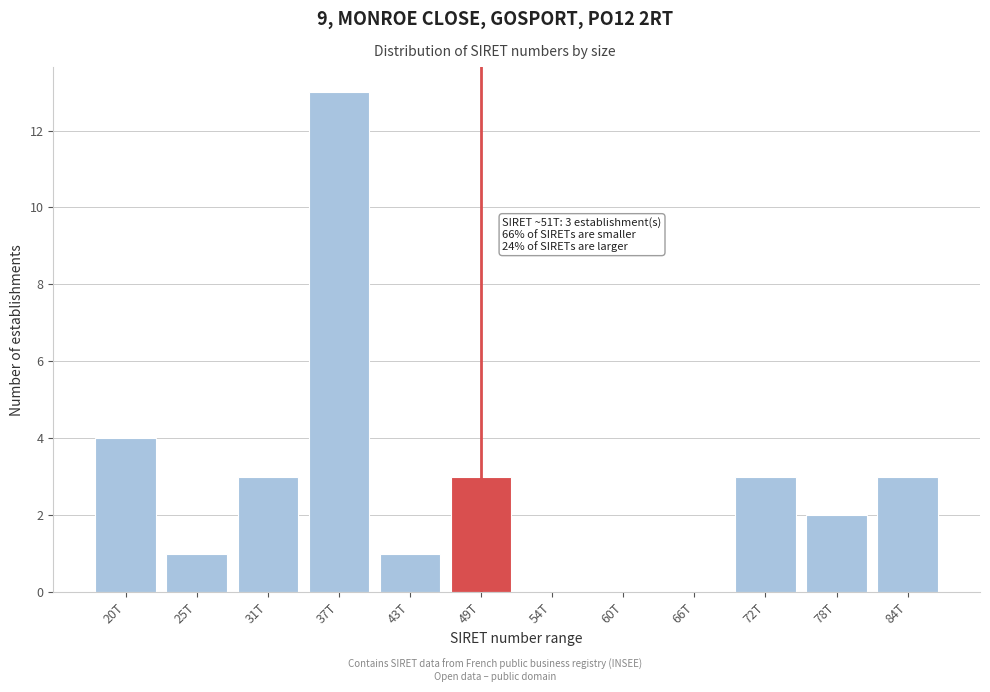

Reading left to right, list all the values displayed in this chart.

20T=4	25T=1	31T=3	37T=13	43T=1	49T=3	54T=0	60T=0	66T=0	72T=3	78T=2	84T=3